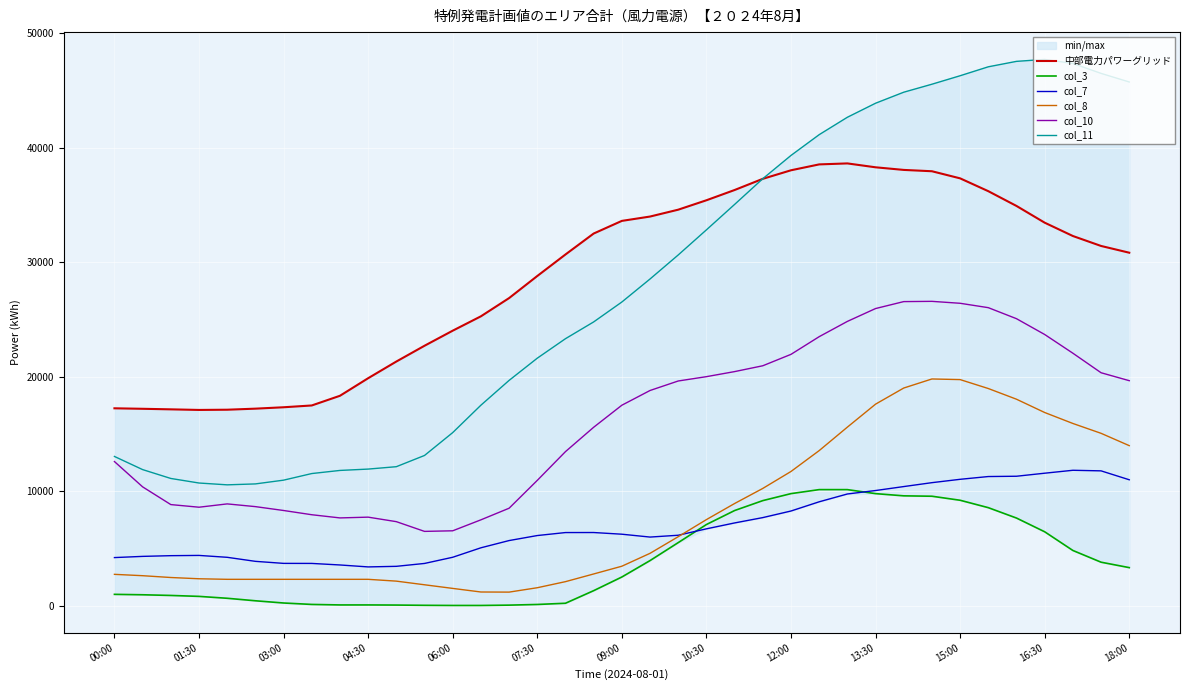

What are all the series names shown in the legend?

中部電力パワーグリッド, col_3, col_7, col_8, col_10, col_11